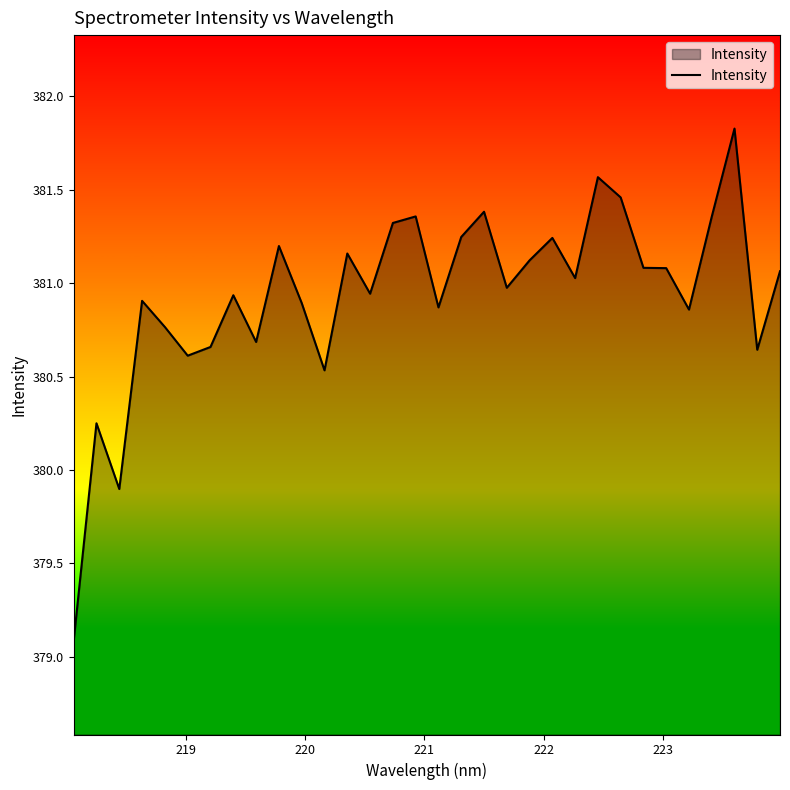

What is the maximum value shown in the chart?

381.8